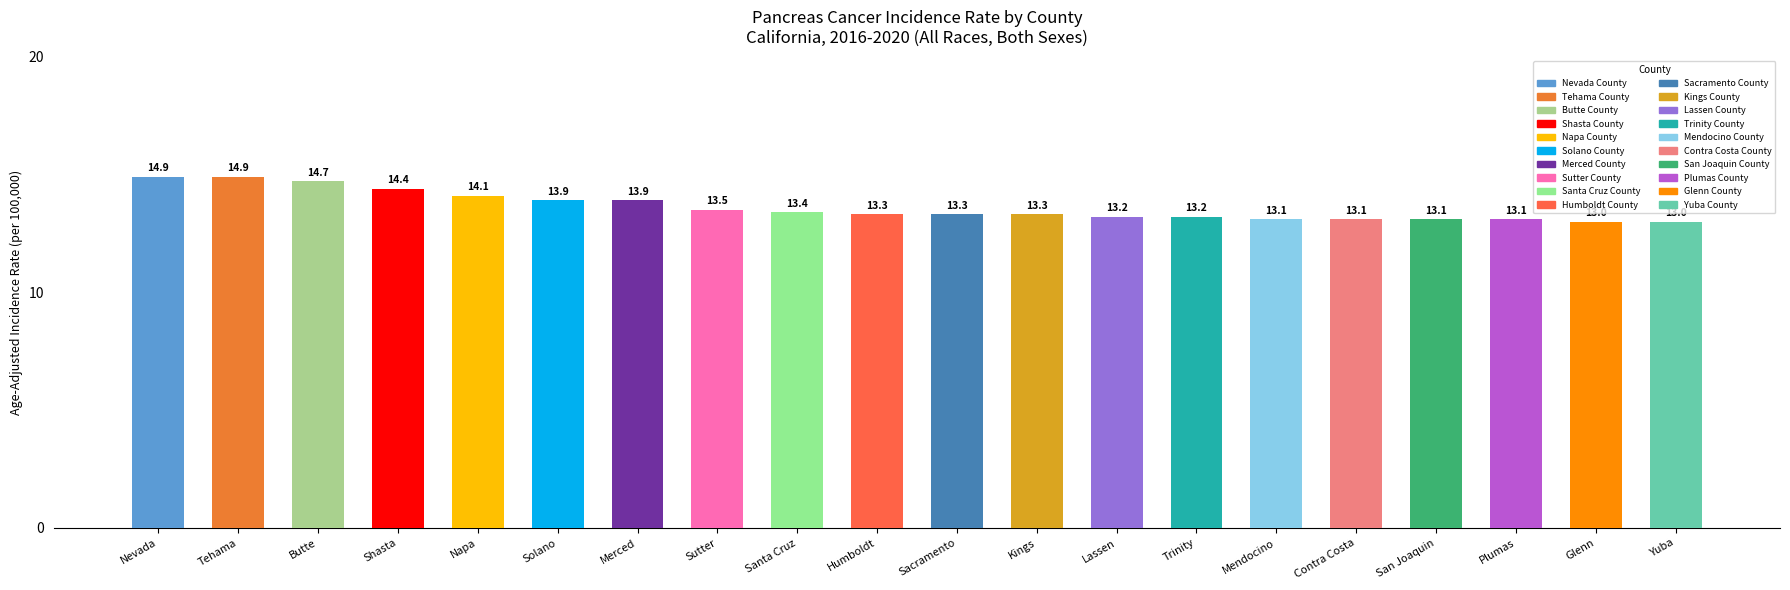

Reading right to left, list all the values displayed in this chart.

Yuba=13.0	Glenn=13.0	Plumas=13.1	San Joaquin=13.1	Contra Costa=13.1	Mendocino=13.1	Trinity=13.2	Lassen=13.2	Kings=13.3	Sacramento=13.3	Humboldt=13.3	Santa Cruz=13.4	Sutter=13.5	Merced=13.9	Solano=13.9	Napa=14.1	Shasta=14.4	Butte=14.7	Tehama=14.9	Nevada=14.9